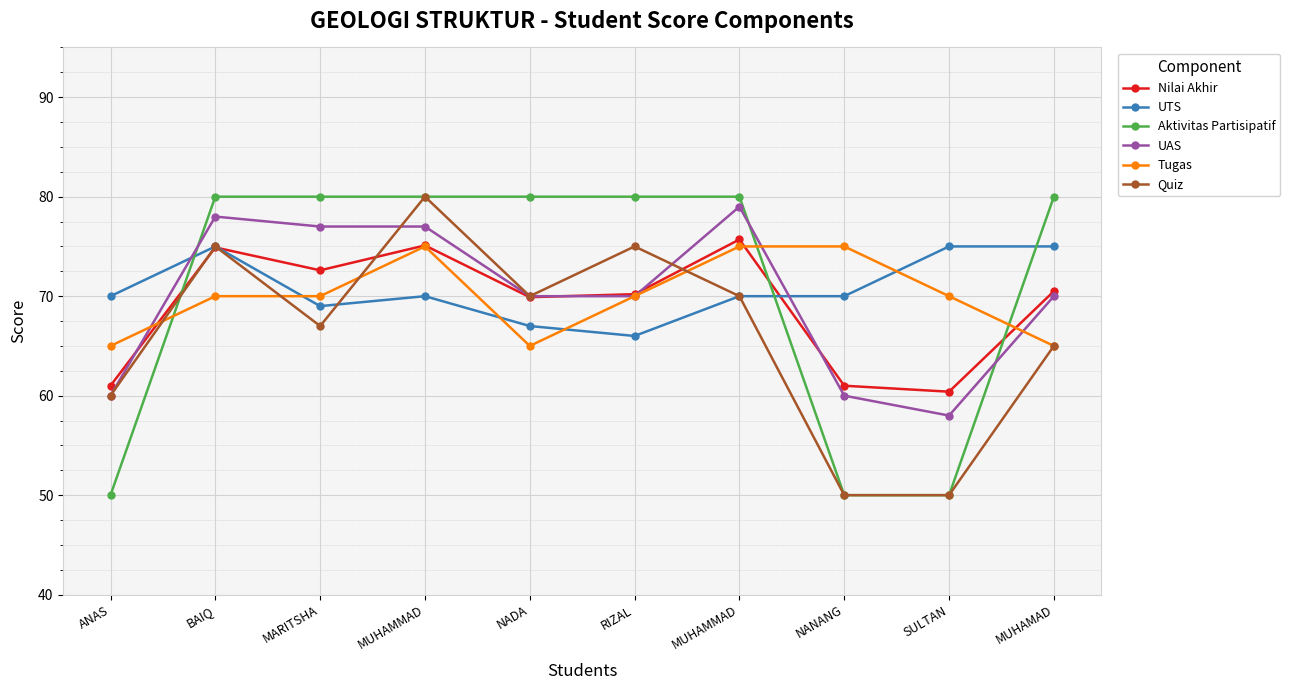

What is the average value of the UAS series?

69.9